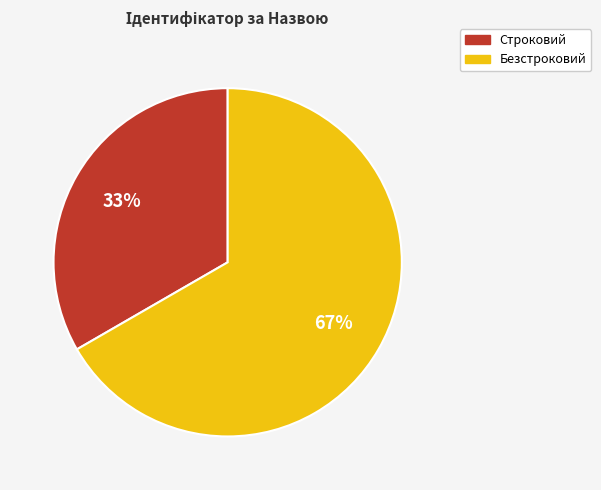

The Безстроковий slice represents 74% of the pie. True or false?

False